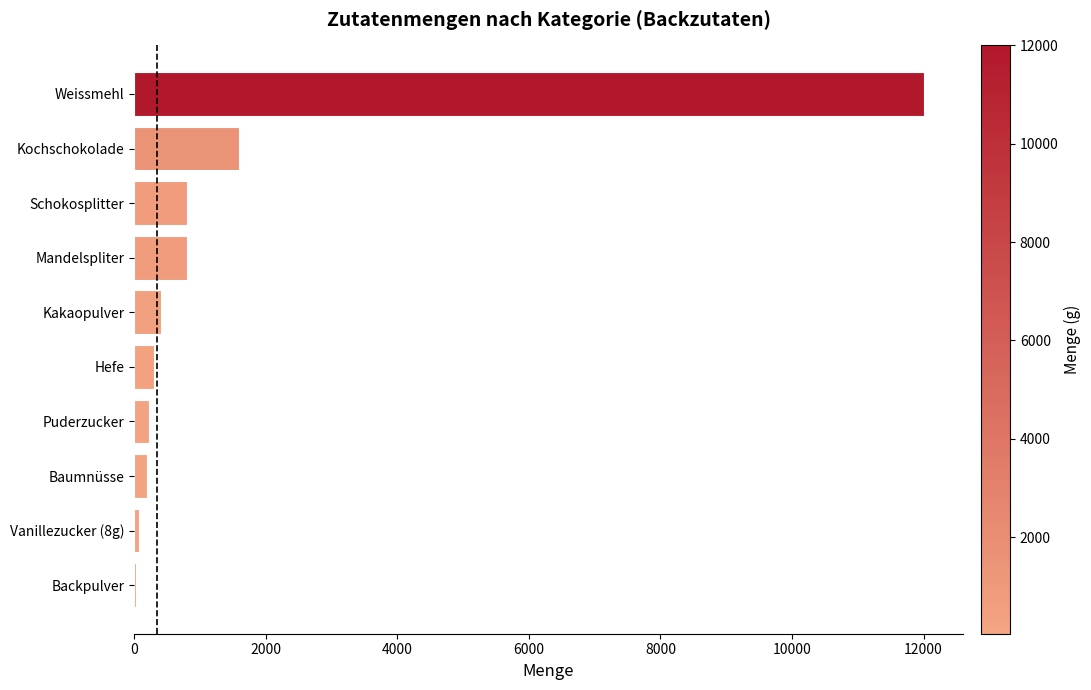

What is the greatest value displayed?

12000